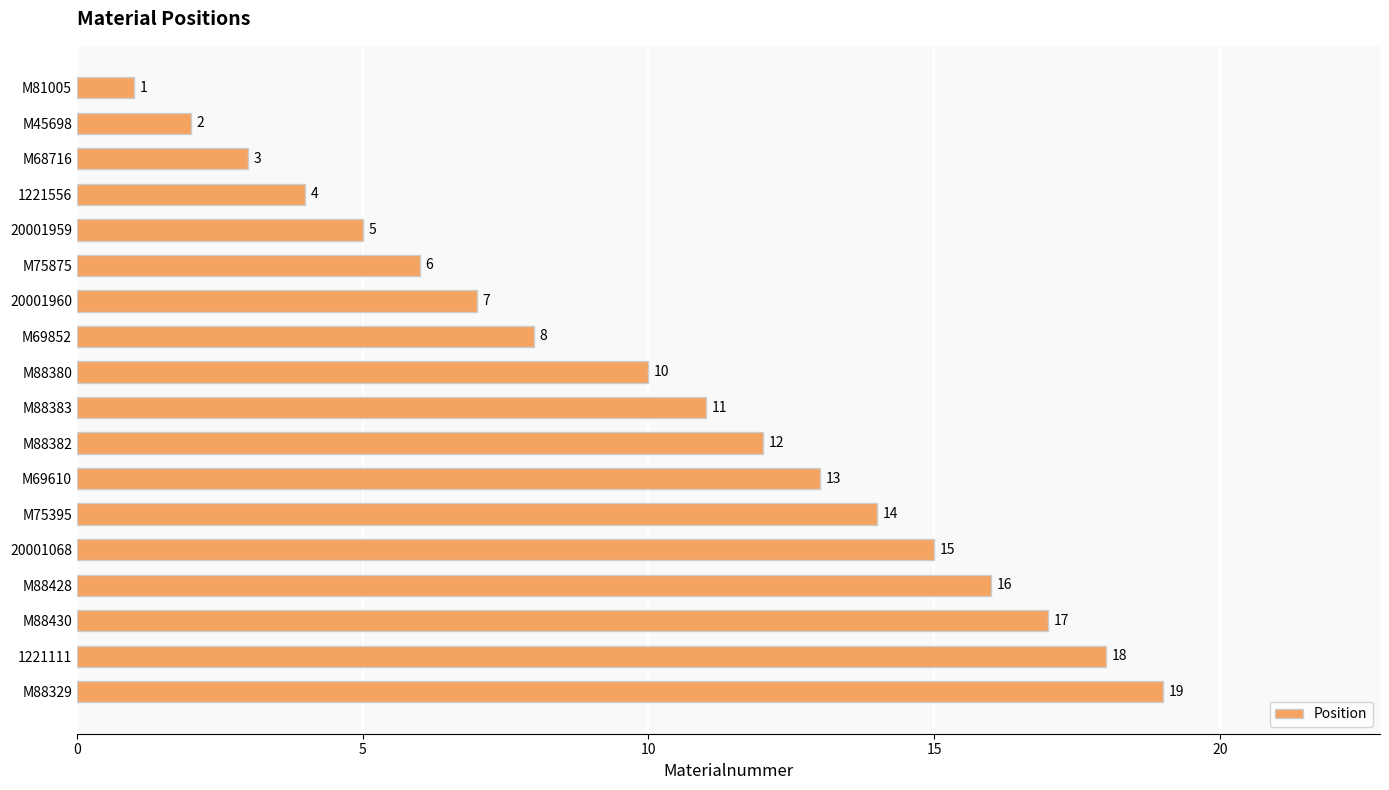

Are the bars grouped side by side (vs. stacked)?

No